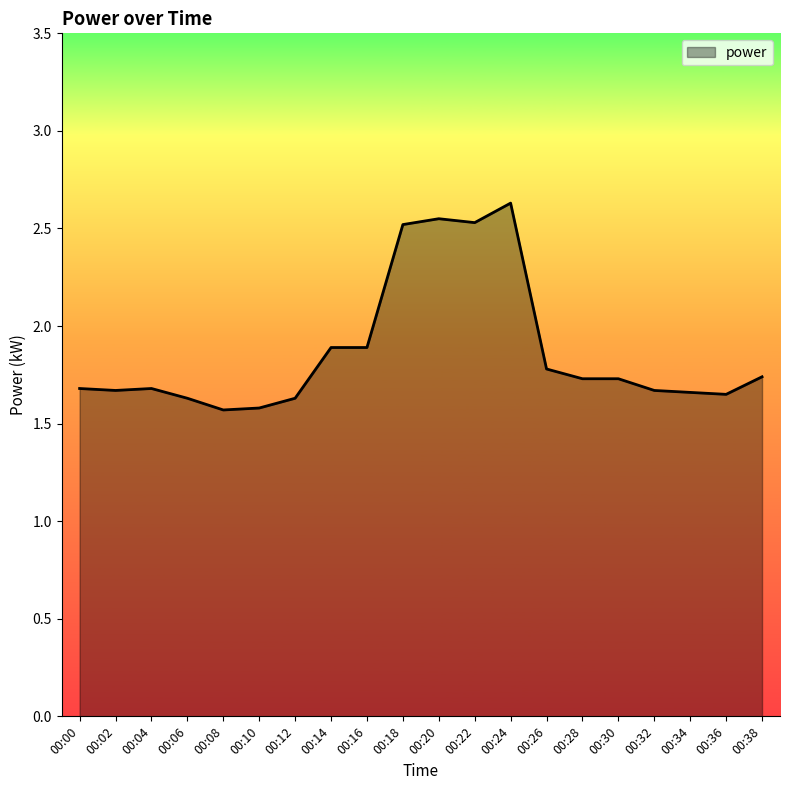

What is the change in value from 00:04 to 00:08?

-0.1